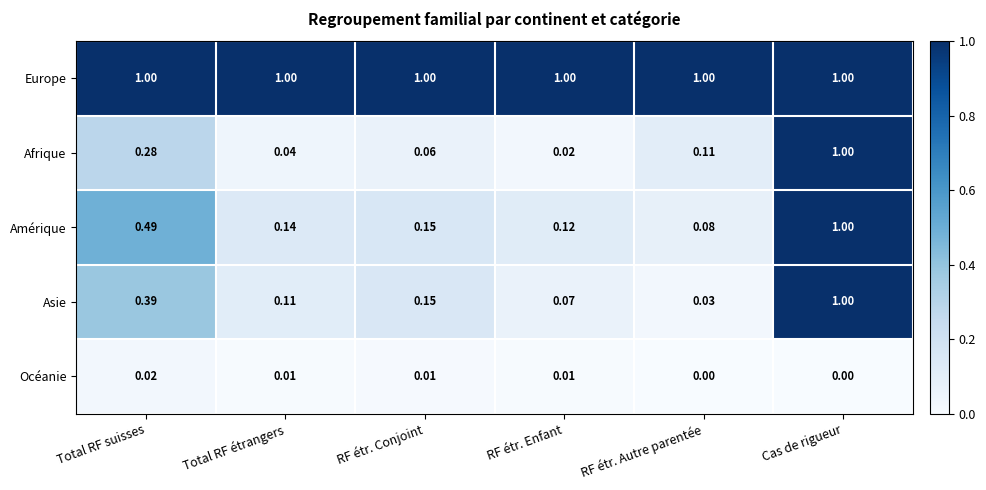

Which series has the largest total across all categories?

Europe